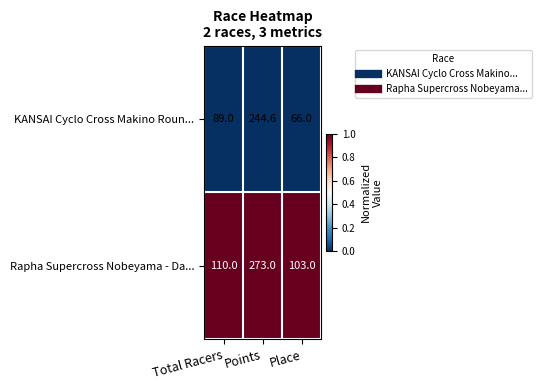

Reading left to right, what are all the values shown in this chart?

KANSAI Cyclo Cross Makino Roun...: Total Racers=89.0	Points=244.6	Place=66.0
Rapha Supercross Nobeyama - Da...: Total Racers=110.0	Points=273.0	Place=103.0